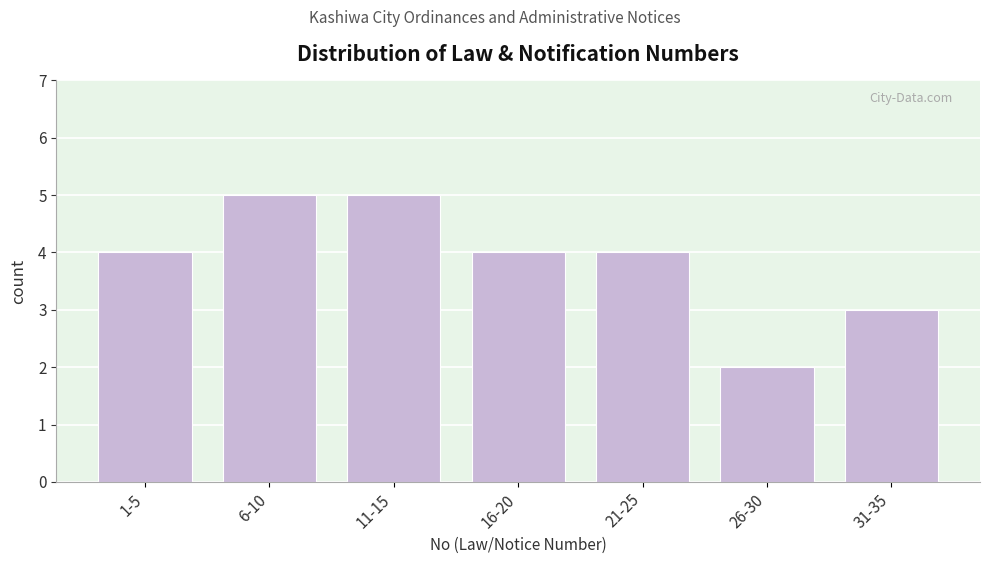

Reading left to right, what are all the values shown in this chart?

4	5	5	4	4	2	3